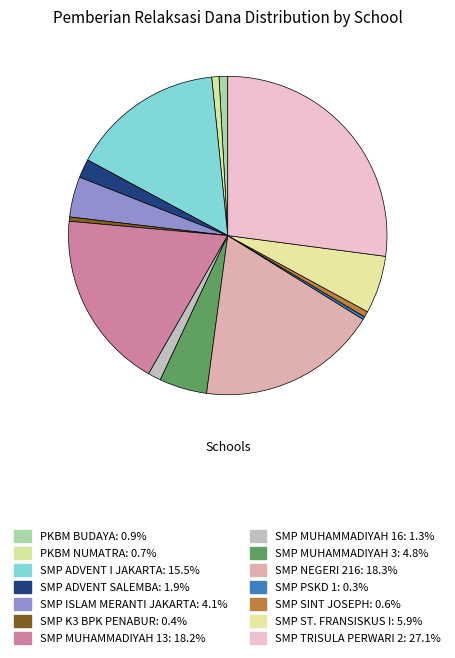

Combined, do SMP SINT JOSEPH and SMP NEGERI 216 account for over 50%?

No